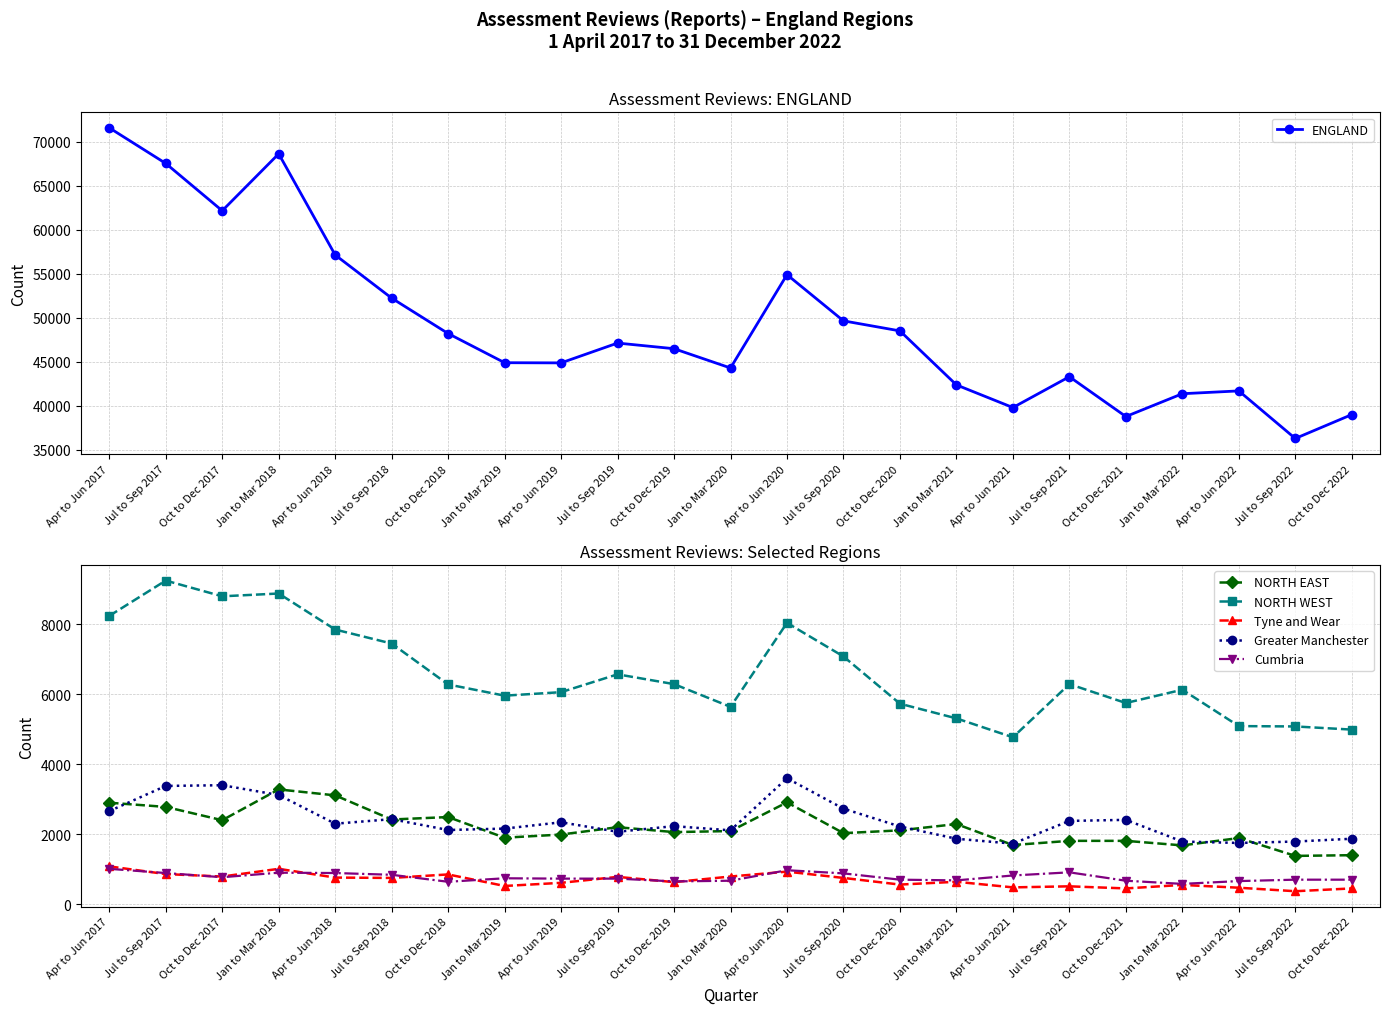

At which category does Cumbria reach its first local valley?

Oct to Dec 2017